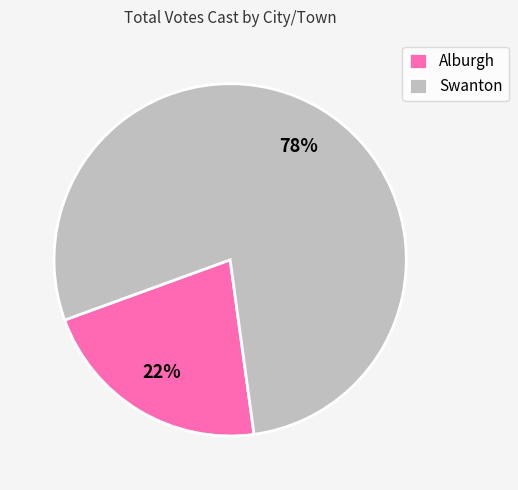

How many slices are in this pie chart?

2